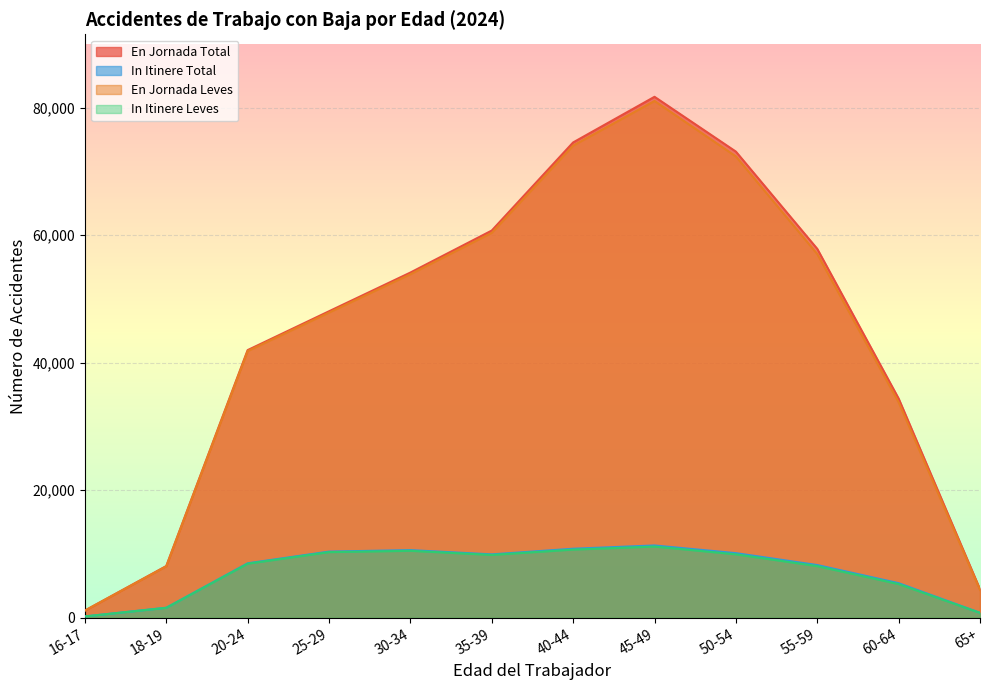

What is the average value of the En Jornada Total series?

45026